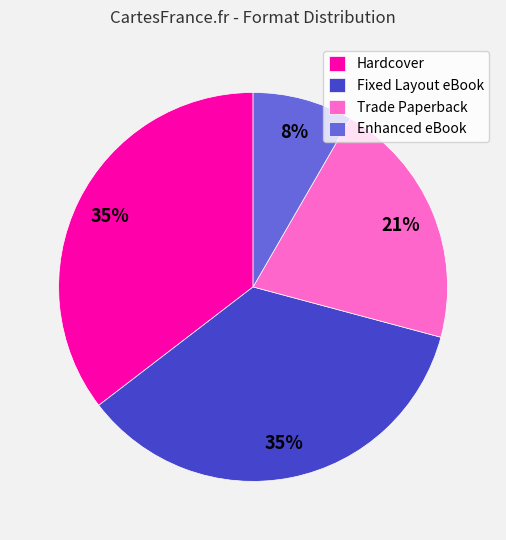

What is the smallest slice in the pie chart?

Enhanced eBook